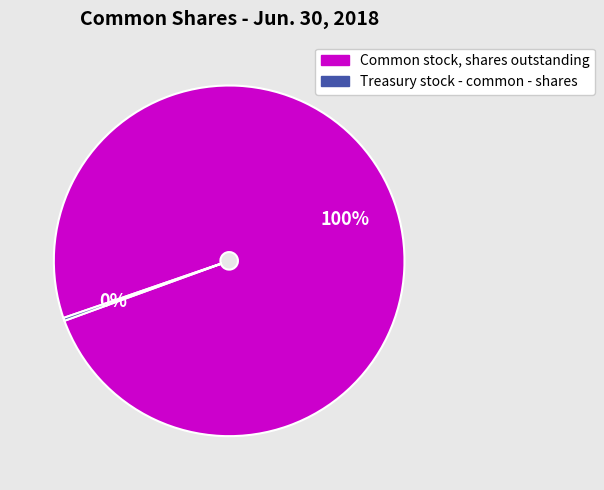

What is the largest slice in the pie chart?

Common stock, shares outstanding